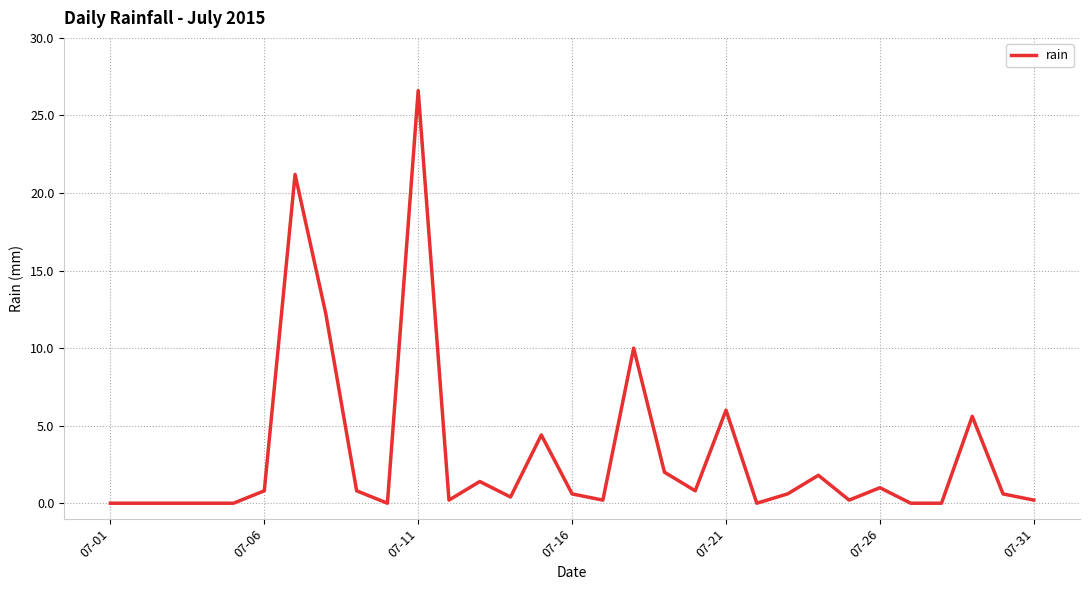

What is the difference between the second highest and second lowest values?

21.2